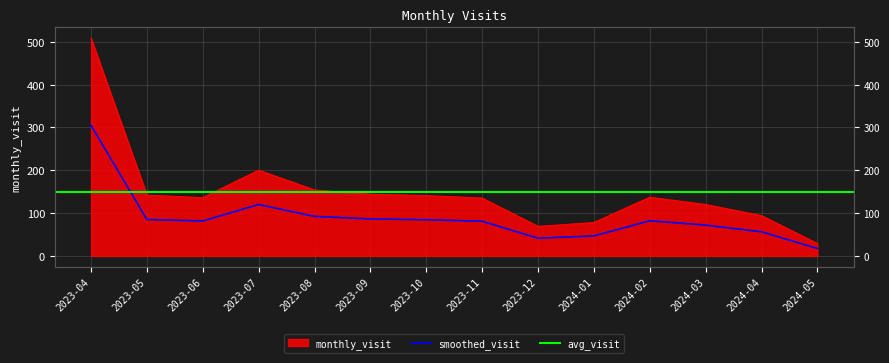

What is the label of the 11th point from the left?

2024-02